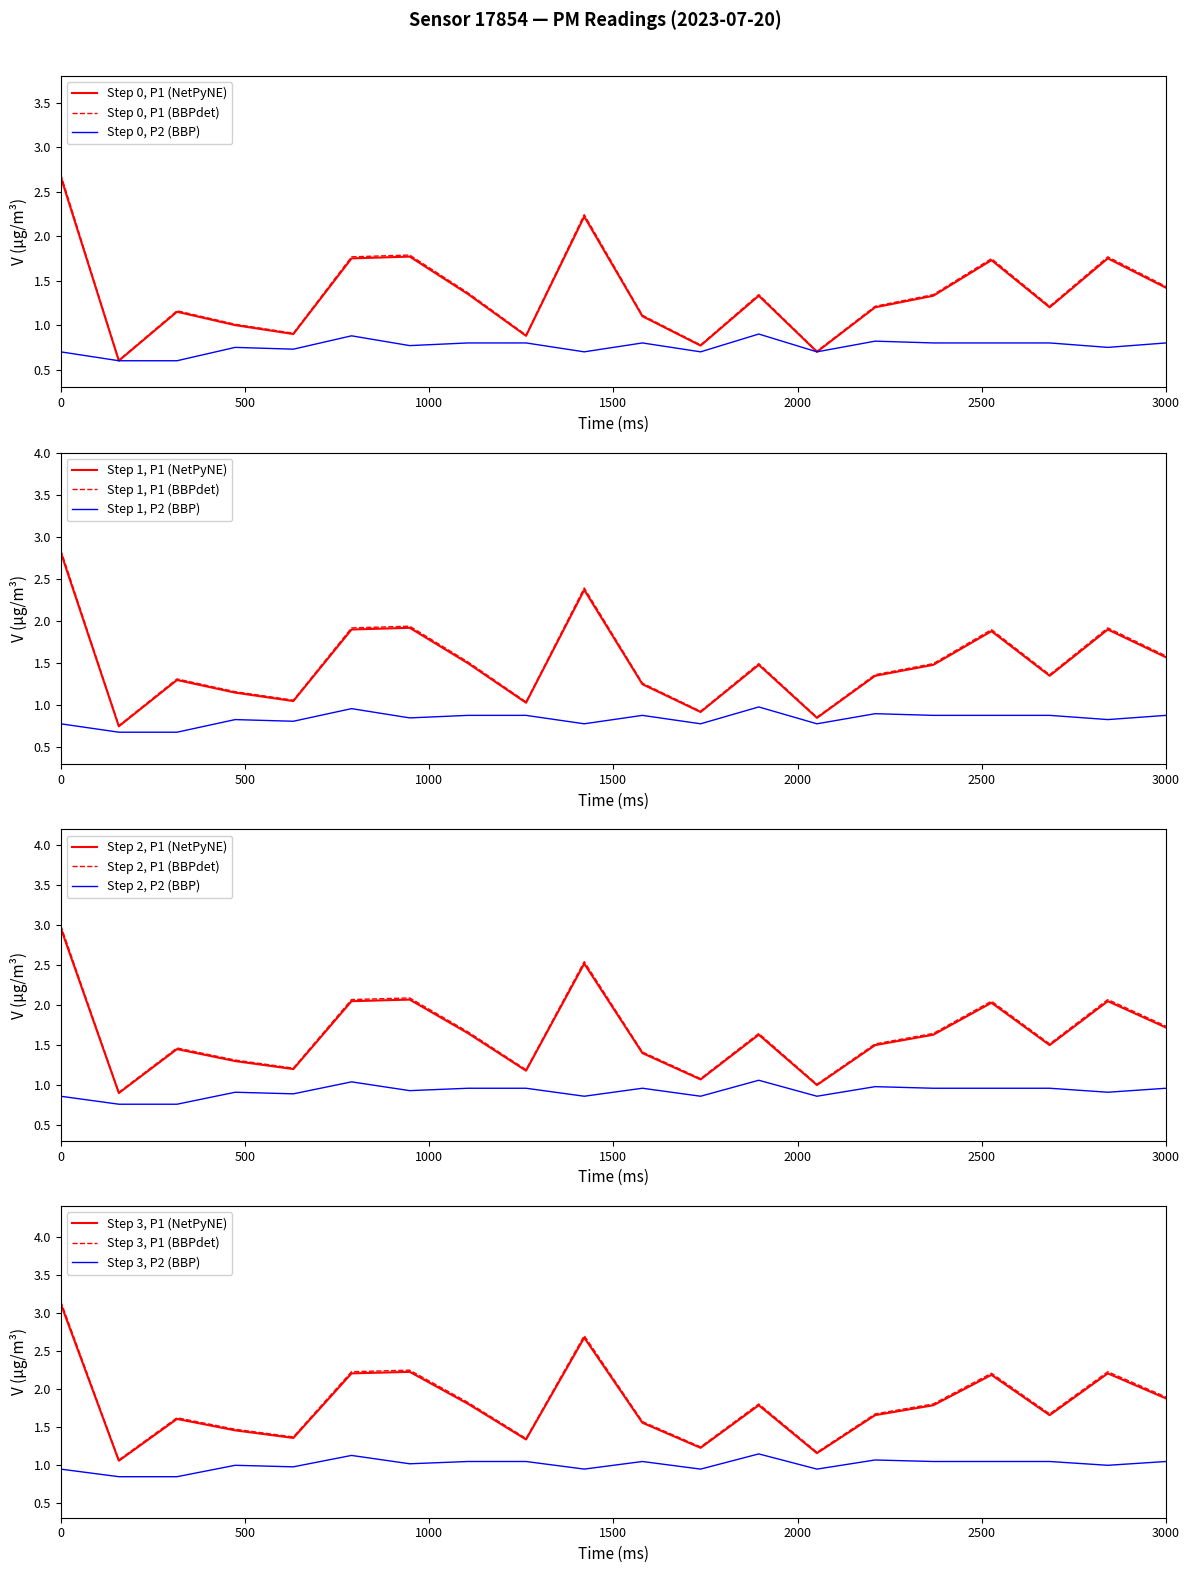

What is the highest value of the Step 0, P1 (BBPdet) series?

2.7